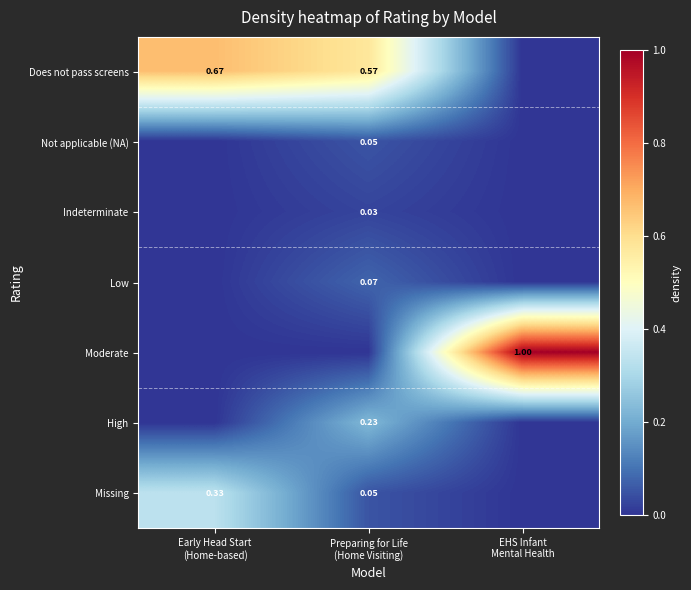

At which label does High reach its peak?

Preparing for Life (Home Visiting)